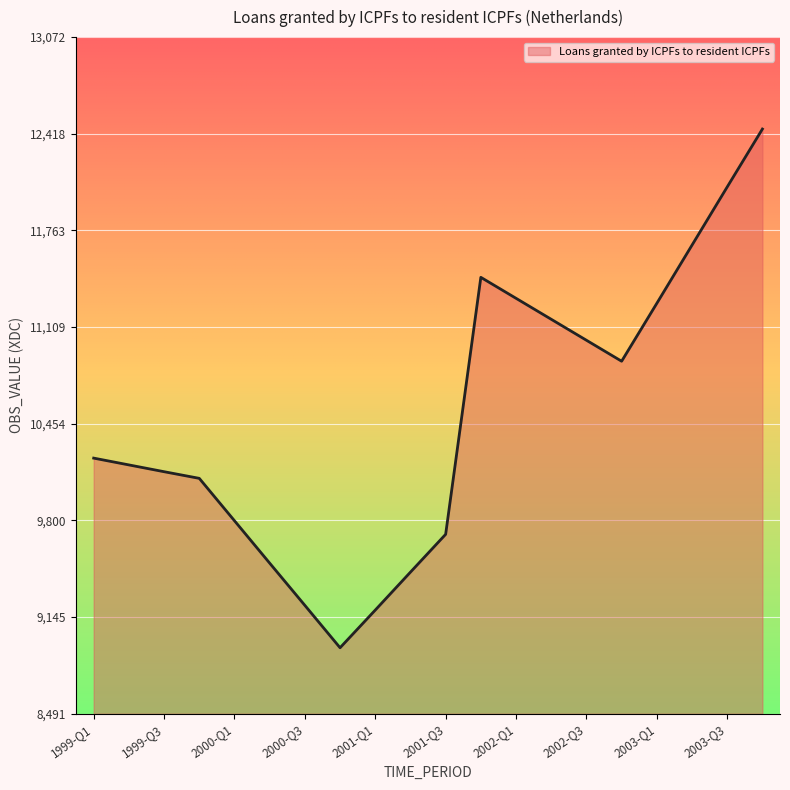

What is the smallest value displayed?

8938